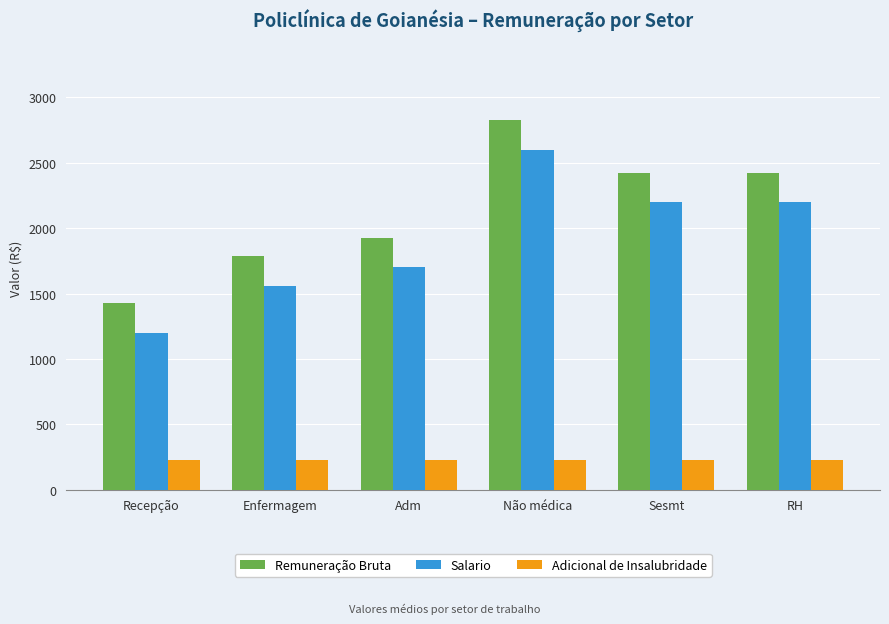

What is the label of the 6th bar from the right?

Recepção